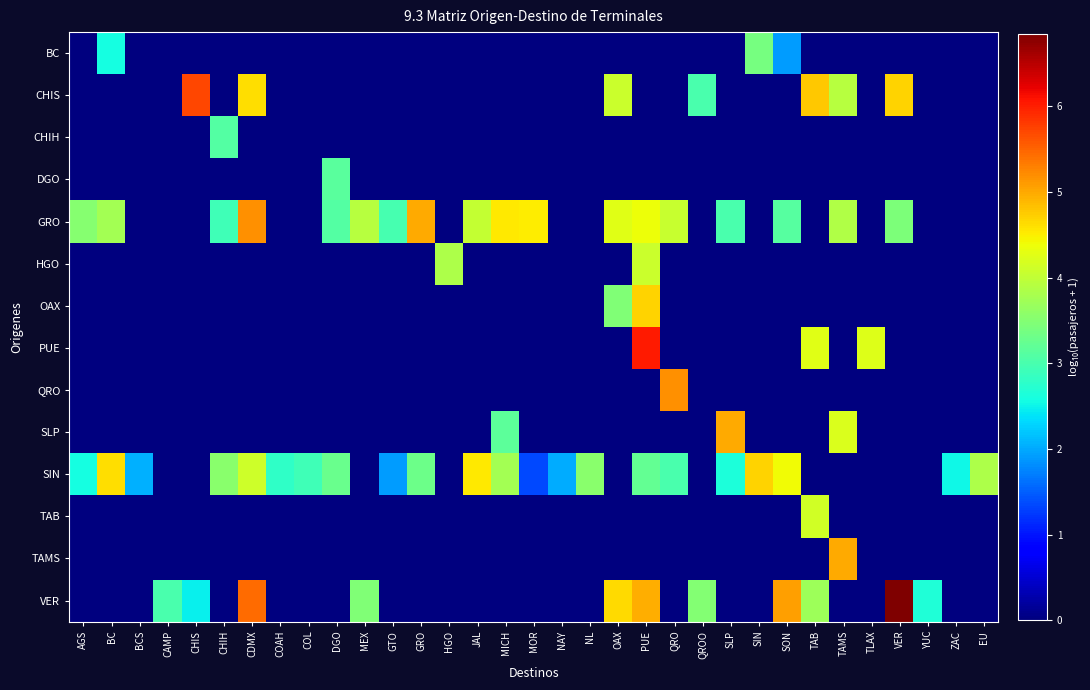

Reading left to right, what are all the values shown in this chart?

BC: AGS=0.0	BC=2.6	BCS=0.0	CAMP=0.0	CHIS=0.0	CHIH=0.0	CDMX=0.0	COAH=0.0	COL=0.0	DGO=0.0	MEX=0.0	GTO=0.0	GRO=0.0	HGO=0.0	JAL=0.0	MICH=0.0	MOR=0.0	NAY=0.0	NL=0.0	OAX=0.0	PUE=0.0	QRO=0.0	QROO=0.0	SLP=0.0	SIN=3.4	SON=1.9	TAB=0.0	TAMS=0.0	TLAX=0.0	VER=0.0	YUC=0.0	ZAC=0.0	EU=0.0
CHIS: AGS=0.0	BC=0.0	BCS=0.0	CAMP=0.0	CHIS=5.7	CHIH=0.0	CDMX=4.6	COAH=0.0	COL=0.0	DGO=0.0	MEX=0.0	GTO=0.0	GRO=0.0	HGO=0.0	JAL=0.0	MICH=0.0	MOR=0.0	NAY=0.0	NL=0.0	OAX=4.1	PUE=0.0	QRO=0.0	QROO=3.0	SLP=0.0	SIN=0.0	SON=0.0	TAB=4.8	TAMS=3.9	TLAX=0.0	VER=4.7	YUC=0.0	ZAC=0.0	EU=0.0
CHIH: AGS=0.0	BC=0.0	BCS=0.0	CAMP=0.0	CHIS=0.0	CHIH=3.1	CDMX=0.0	COAH=0.0	COL=0.0	DGO=0.0	MEX=0.0	GTO=0.0	GRO=0.0	HGO=0.0	JAL=0.0	MICH=0.0	MOR=0.0	NAY=0.0	NL=0.0	OAX=0.0	PUE=0.0	QRO=0.0	QROO=0.0	SLP=0.0	SIN=0.0	SON=0.0	TAB=0.0	TAMS=0.0	TLAX=0.0	VER=0.0	YUC=0.0	ZAC=0.0	EU=0.0
DGO: AGS=0.0	BC=0.0	BCS=0.0	CAMP=0.0	CHIS=0.0	CHIH=0.0	CDMX=0.0	COAH=0.0	COL=0.0	DGO=3.1	MEX=0.0	GTO=0.0	GRO=0.0	HGO=0.0	JAL=0.0	MICH=0.0	MOR=0.0	NAY=0.0	NL=0.0	OAX=0.0	PUE=0.0	QRO=0.0	QROO=0.0	SLP=0.0	SIN=0.0	SON=0.0	TAB=0.0	TAMS=0.0	TLAX=0.0	VER=0.0	YUC=0.0	ZAC=0.0	EU=0.0
GRO: AGS=3.5	BC=3.8	BCS=0.0	CAMP=0.0	CHIS=0.0	CHIH=2.9	CDMX=5.2	COAH=0.0	COL=0.0	DGO=3.1	MEX=3.9	GTO=3.0	GRO=5.0	HGO=0.0	JAL=4.0	MICH=4.5	MOR=4.5	NAY=0.0	NL=0.0	OAX=4.3	PUE=4.4	QRO=4.1	QROO=0.0	SLP=3.0	SIN=0.0	SON=3.1	TAB=0.0	TAMS=3.9	TLAX=0.0	VER=3.4	YUC=0.0	ZAC=0.0	EU=0.0
HGO: AGS=0.0	BC=0.0	BCS=0.0	CAMP=0.0	CHIS=0.0	CHIH=0.0	CDMX=0.0	COAH=0.0	COL=0.0	DGO=0.0	MEX=0.0	GTO=0.0	GRO=0.0	HGO=3.9	JAL=0.0	MICH=0.0	MOR=0.0	NAY=0.0	NL=0.0	OAX=0.0	PUE=4.1	QRO=0.0	QROO=0.0	SLP=0.0	SIN=0.0	SON=0.0	TAB=0.0	TAMS=0.0	TLAX=0.0	VER=0.0	YUC=0.0	ZAC=0.0	EU=0.0
OAX: AGS=0.0	BC=0.0	BCS=0.0	CAMP=0.0	CHIS=0.0	CHIH=0.0	CDMX=0.0	COAH=0.0	COL=0.0	DGO=0.0	MEX=0.0	GTO=0.0	GRO=0.0	HGO=0.0	JAL=0.0	MICH=0.0	MOR=0.0	NAY=0.0	NL=0.0	OAX=3.5	PUE=4.7	QRO=0.0	QROO=0.0	SLP=0.0	SIN=0.0	SON=0.0	TAB=0.0	TAMS=0.0	TLAX=0.0	VER=0.0	YUC=0.0	ZAC=0.0	EU=0.0
PUE: AGS=0.0	BC=0.0	BCS=0.0	CAMP=0.0	CHIS=0.0	CHIH=0.0	CDMX=0.0	COAH=0.0	COL=0.0	DGO=0.0	MEX=0.0	GTO=0.0	GRO=0.0	HGO=0.0	JAL=0.0	MICH=0.0	MOR=0.0	NAY=0.0	NL=0.0	OAX=0.0	PUE=6.0	QRO=0.0	QROO=0.0	SLP=0.0	SIN=0.0	SON=0.0	TAB=4.3	TAMS=0.0	TLAX=4.2	VER=0.0	YUC=0.0	ZAC=0.0	EU=0.0
QRO: AGS=0.0	BC=0.0	BCS=0.0	CAMP=0.0	CHIS=0.0	CHIH=0.0	CDMX=0.0	COAH=0.0	COL=0.0	DGO=0.0	MEX=0.0	GTO=0.0	GRO=0.0	HGO=0.0	JAL=0.0	MICH=0.0	MOR=0.0	NAY=0.0	NL=0.0	OAX=0.0	PUE=0.0	QRO=5.2	QROO=0.0	SLP=0.0	SIN=0.0	SON=0.0	TAB=0.0	TAMS=0.0	TLAX=0.0	VER=0.0	YUC=0.0	ZAC=0.0	EU=0.0
SLP: AGS=0.0	BC=0.0	BCS=0.0	CAMP=0.0	CHIS=0.0	CHIH=0.0	CDMX=0.0	COAH=0.0	COL=0.0	DGO=0.0	MEX=0.0	GTO=0.0	GRO=0.0	HGO=0.0	JAL=0.0	MICH=3.2	MOR=0.0	NAY=0.0	NL=0.0	OAX=0.0	PUE=0.0	QRO=0.0	QROO=0.0	SLP=5.0	SIN=0.0	SON=0.0	TAB=0.0	TAMS=4.2	TLAX=0.0	VER=0.0	YUC=0.0	ZAC=0.0	EU=0.0
SIN: AGS=2.6	BC=4.6	BCS=2.1	CAMP=0.0	CHIS=0.0	CHIH=3.6	CDMX=4.1	COAH=2.8	COL=2.9	DGO=3.3	MEX=0.0	GTO=1.9	GRO=3.3	HGO=0.0	JAL=4.5	MICH=3.8	MOR=1.4	NAY=2.0	NL=3.5	OAX=0.0	PUE=3.2	QRO=3.0	QROO=0.0	SLP=2.6	SIN=4.7	SON=4.4	TAB=0.0	TAMS=0.0	TLAX=0.0	VER=0.0	YUC=0.0	ZAC=2.5	EU=3.8
TAB: AGS=0.0	BC=0.0	BCS=0.0	CAMP=0.0	CHIS=0.0	CHIH=0.0	CDMX=0.0	COAH=0.0	COL=0.0	DGO=0.0	MEX=0.0	GTO=0.0	GRO=0.0	HGO=0.0	JAL=0.0	MICH=0.0	MOR=0.0	NAY=0.0	NL=0.0	OAX=0.0	PUE=0.0	QRO=0.0	QROO=0.0	SLP=0.0	SIN=0.0	SON=0.0	TAB=4.1	TAMS=0.0	TLAX=0.0	VER=0.0	YUC=0.0	ZAC=0.0	EU=0.0
TAMS: AGS=0.0	BC=0.0	BCS=0.0	CAMP=0.0	CHIS=0.0	CHIH=0.0	CDMX=0.0	COAH=0.0	COL=0.0	DGO=0.0	MEX=0.0	GTO=0.0	GRO=0.0	HGO=0.0	JAL=0.0	MICH=0.0	MOR=0.0	NAY=0.0	NL=0.0	OAX=0.0	PUE=0.0	QRO=0.0	QROO=0.0	SLP=0.0	SIN=0.0	SON=0.0	TAB=0.0	TAMS=5.0	TLAX=0.0	VER=0.0	YUC=0.0	ZAC=0.0	EU=0.0
VER: AGS=0.0	BC=0.0	BCS=0.0	CAMP=3.0	CHIS=2.5	CHIH=0.0	CDMX=5.4	COAH=0.0	COL=0.0	DGO=0.0	MEX=3.5	GTO=0.0	GRO=0.0	HGO=0.0	JAL=0.0	MICH=0.0	MOR=0.0	NAY=0.0	NL=0.0	OAX=4.6	PUE=5.0	QRO=0.0	QROO=3.5	SLP=0.0	SIN=0.0	SON=5.1	TAB=3.7	TAMS=0.0	TLAX=0.0	VER=6.9	YUC=2.7	ZAC=0.0	EU=0.0